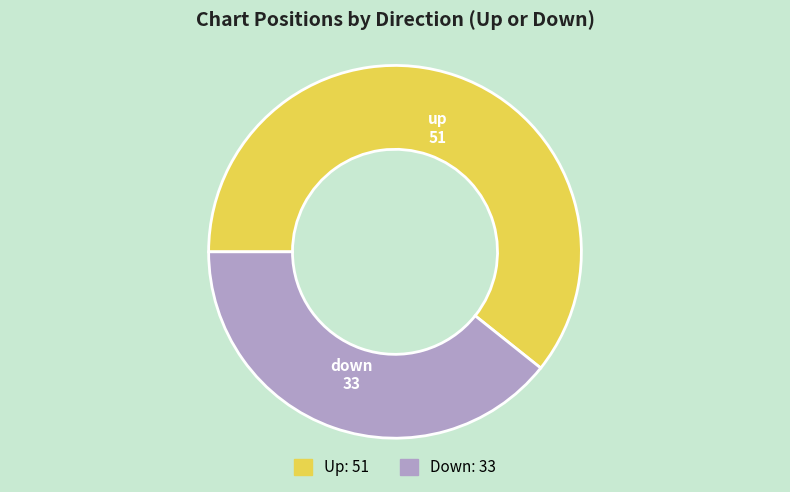

Do up and down together represent more than half of the pie?

Yes